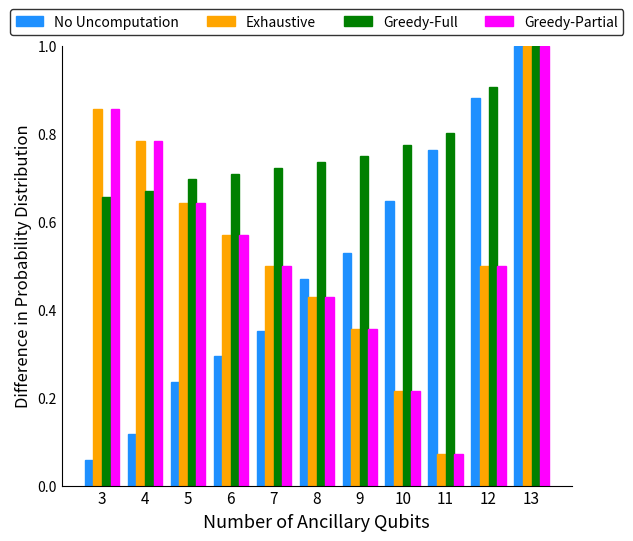

What is the sum of the Greedy-Full values at 8 and 5?

1.4